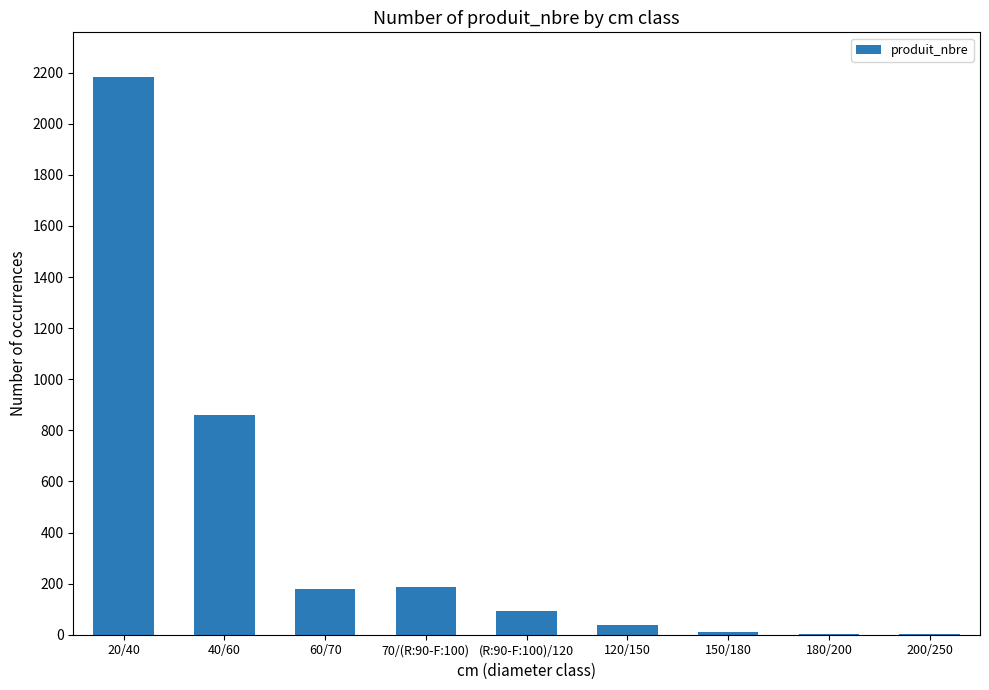

Where is the data nearest to the value 1092?

40/60